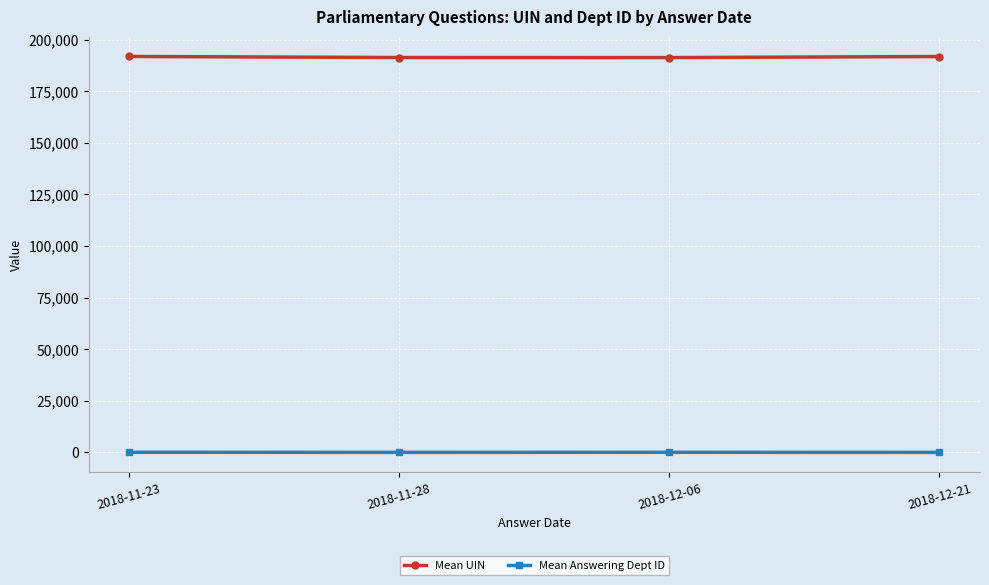

List the series in order of their peak value, highest first.

Mean UIN, Mean Answering Dept ID